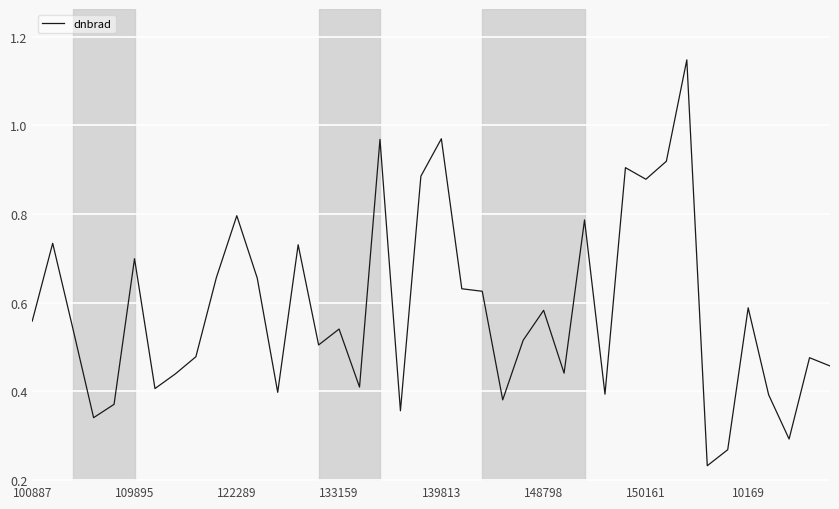

Reading right to left, list all the values displayed in this chart.

0.5	0.5	0.3	0.4	0.6	0.3	0.2	1.1	0.9	0.9	0.9	0.4	0.8	0.4	0.6	0.5	0.4	0.6	0.6	1.0	0.9	0.4	1.0	0.4	0.5	0.5	0.7	0.4	0.7	0.8	0.7	0.5	0.4	0.4	0.7	0.4	0.3	0.5	0.7	0.6